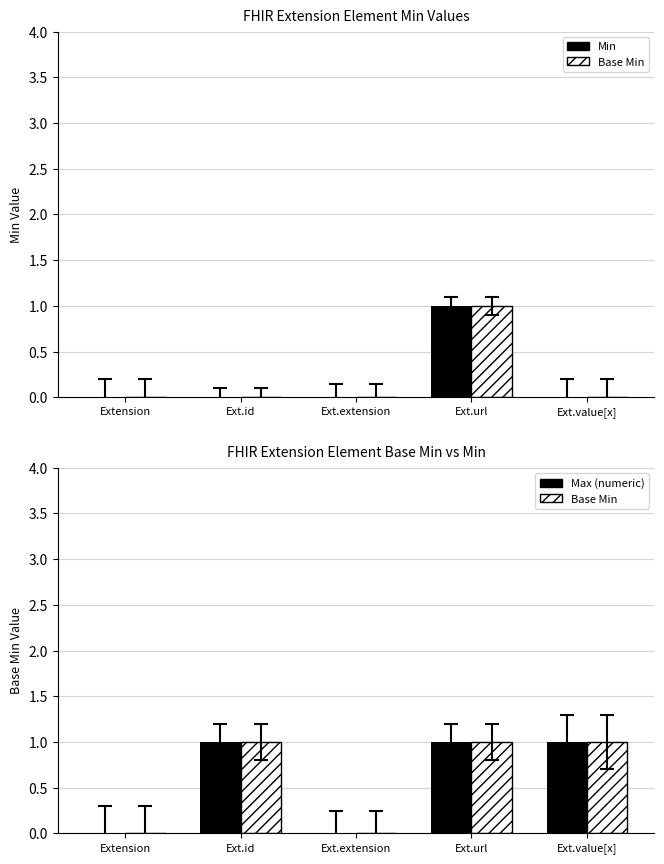

Reading left to right, what are all the values shown in this chart?

Min: 0	0	0	1	0
Base Min: 0	1	0	1	1
Max (numeric): 0	1	0	1	1